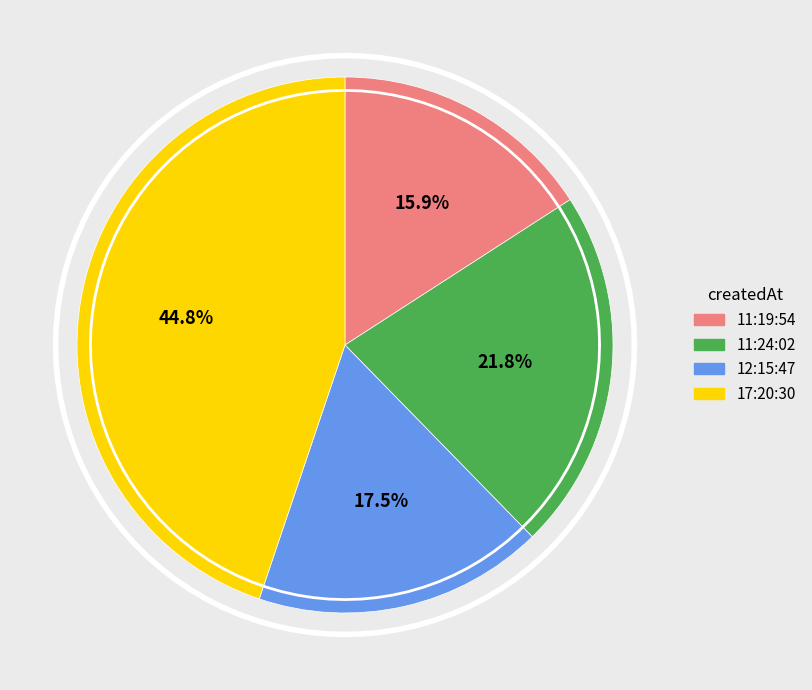

Is there a majority slice in this chart?

No